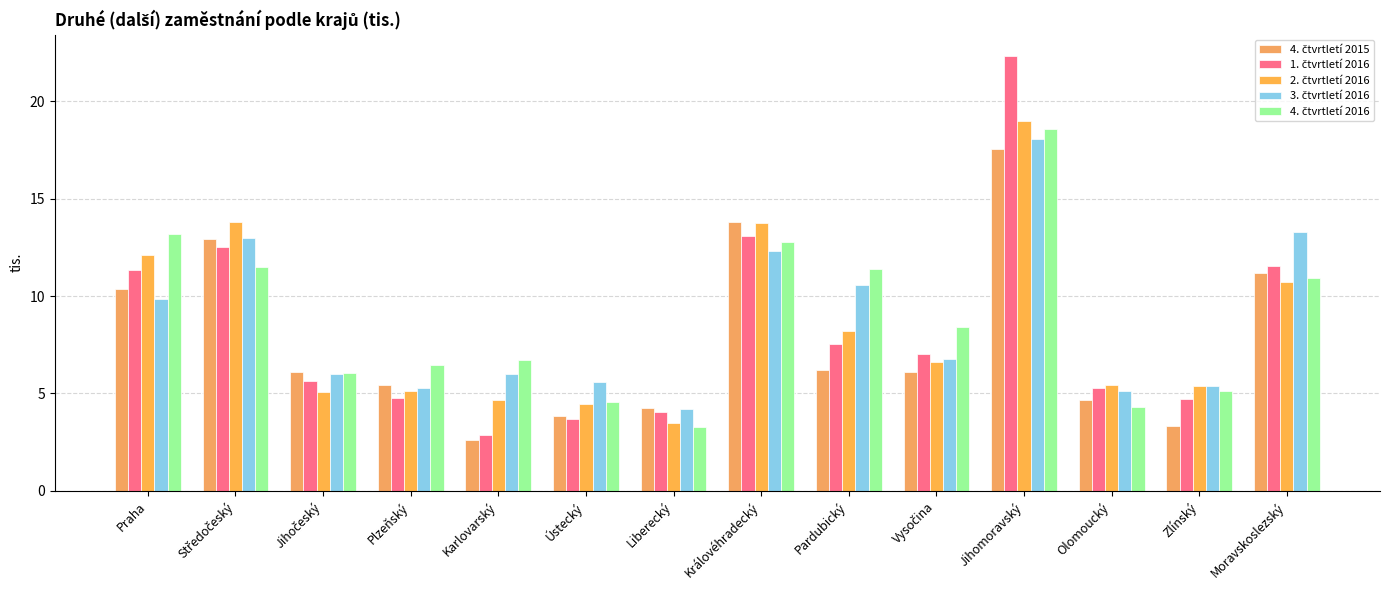

What is the value of the 4. čtvrtletí 2015 bar at the 14th from the left?

11.2